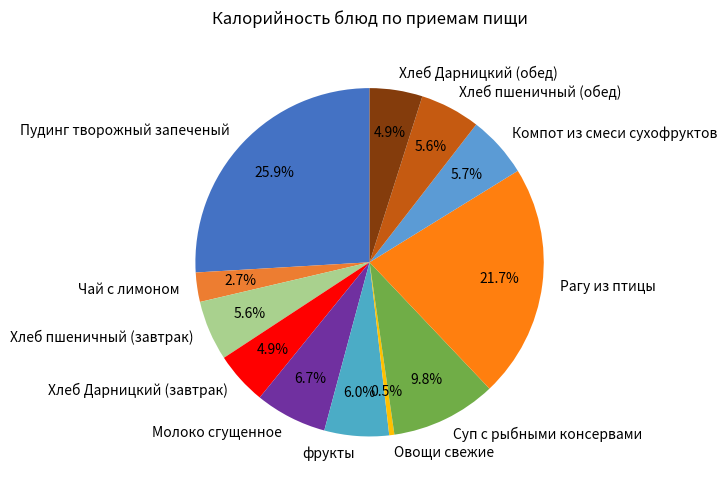

What is the ratio of the value at Суп с рыбными консервами to the value at Компот из смеси сухофруктов?

1.7